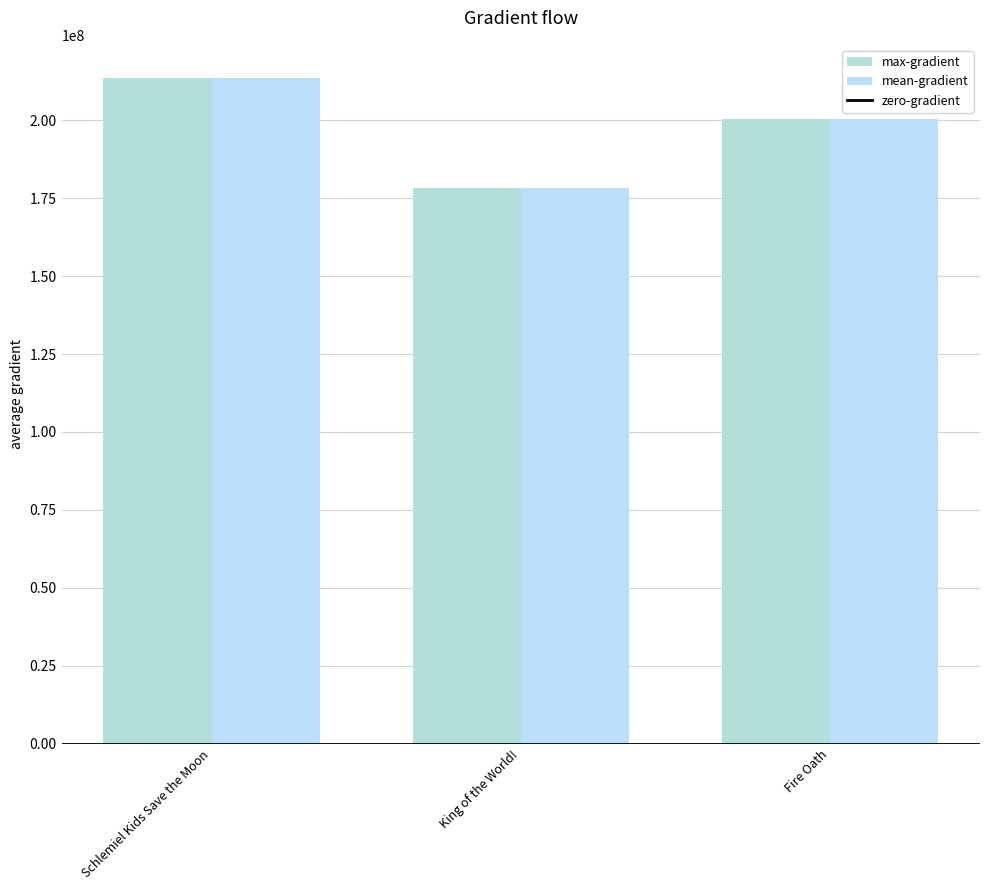

How many series are shown in this chart?

2